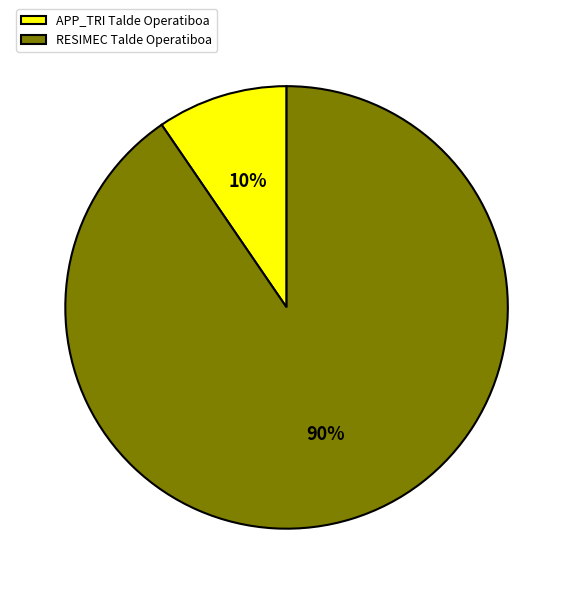

To the nearest percent, what percentage of the pie is RESIMEC Talde Operatiboa?

90%